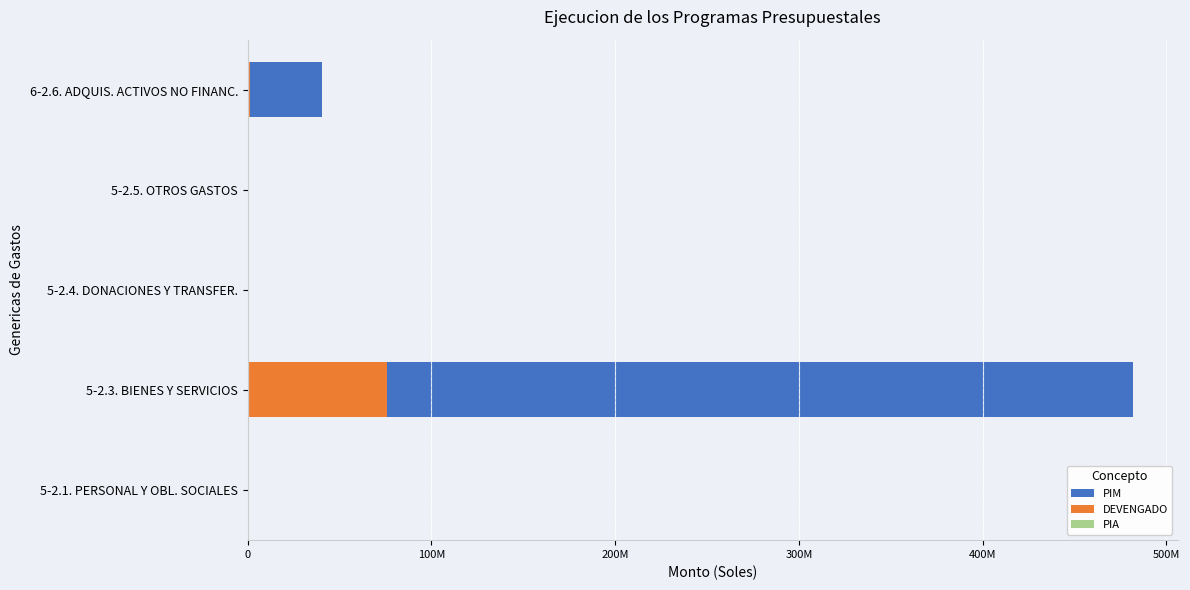

At 200M, list the series in order from largest to smallest.

PIA, PIM, DEVENGADO